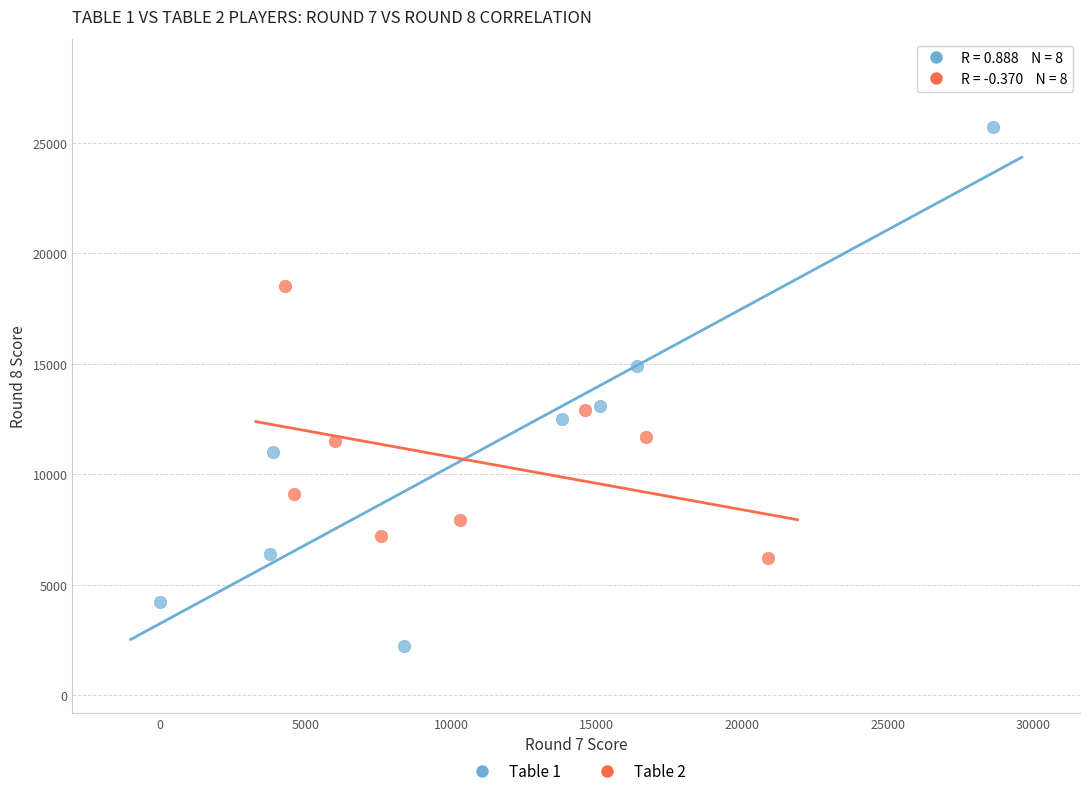

Which series has the largest Y range (max minus min)?

Table 1